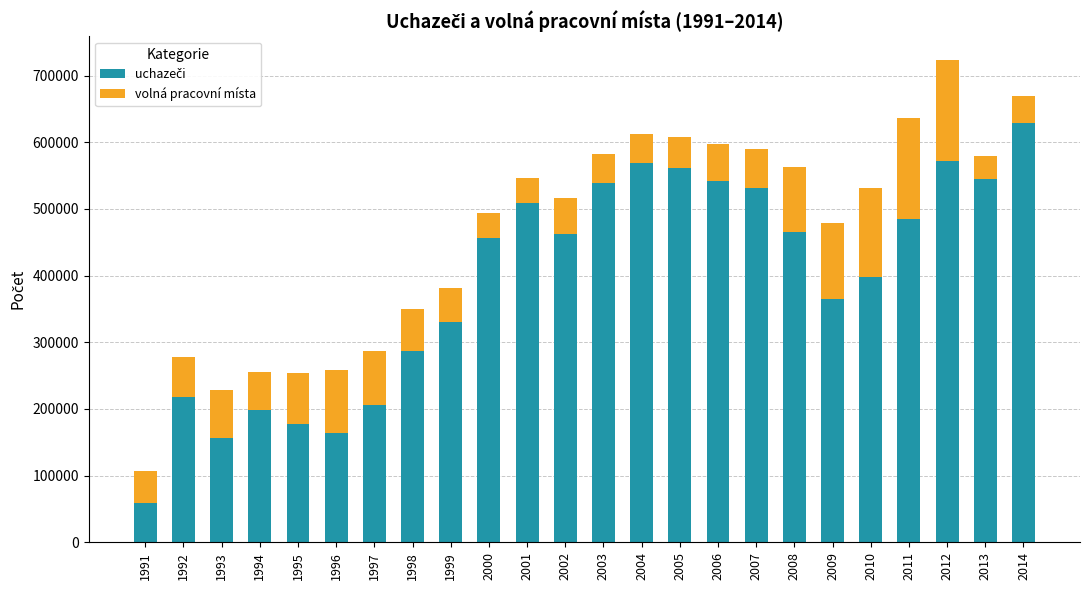

At which category is the sum across all series the highest?

2012